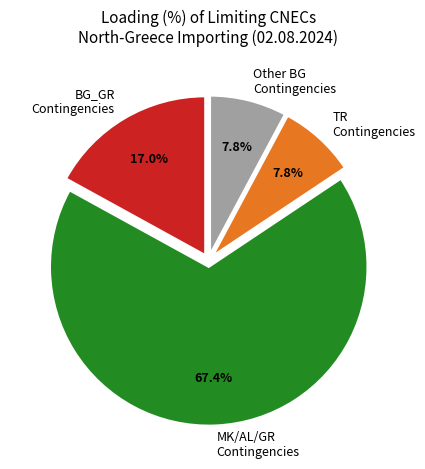

Between TR Contingencies and MK/AL/GR Contingencies, which is larger?

MK/AL/GR Contingencies